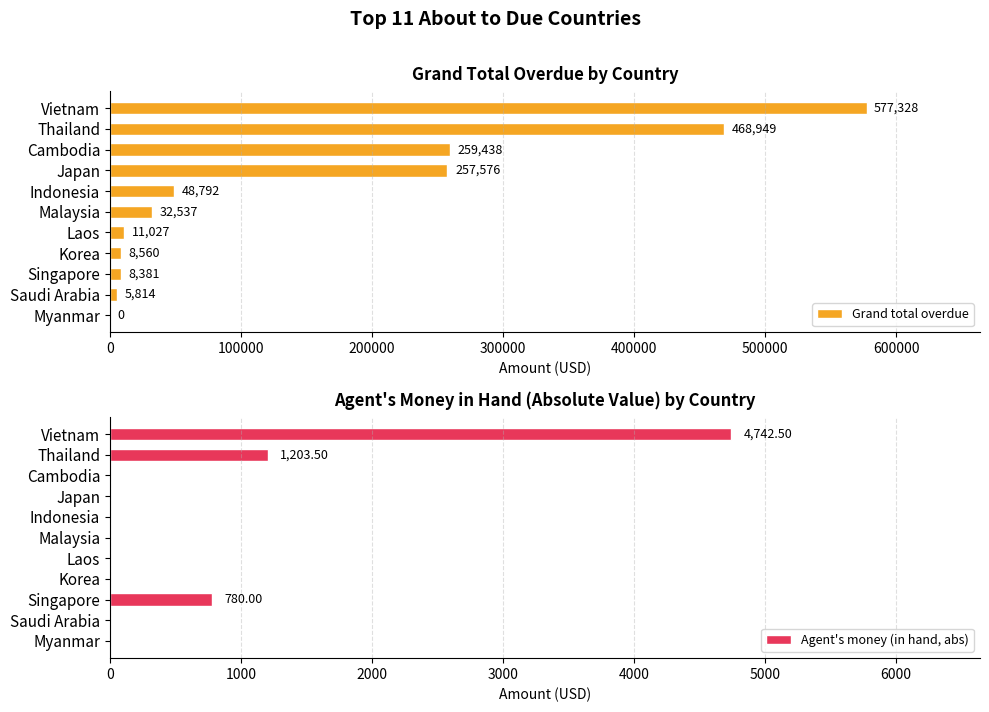

What are all the series names shown in the legend?

Grand total overdue, Agent's money (in hand, abs)